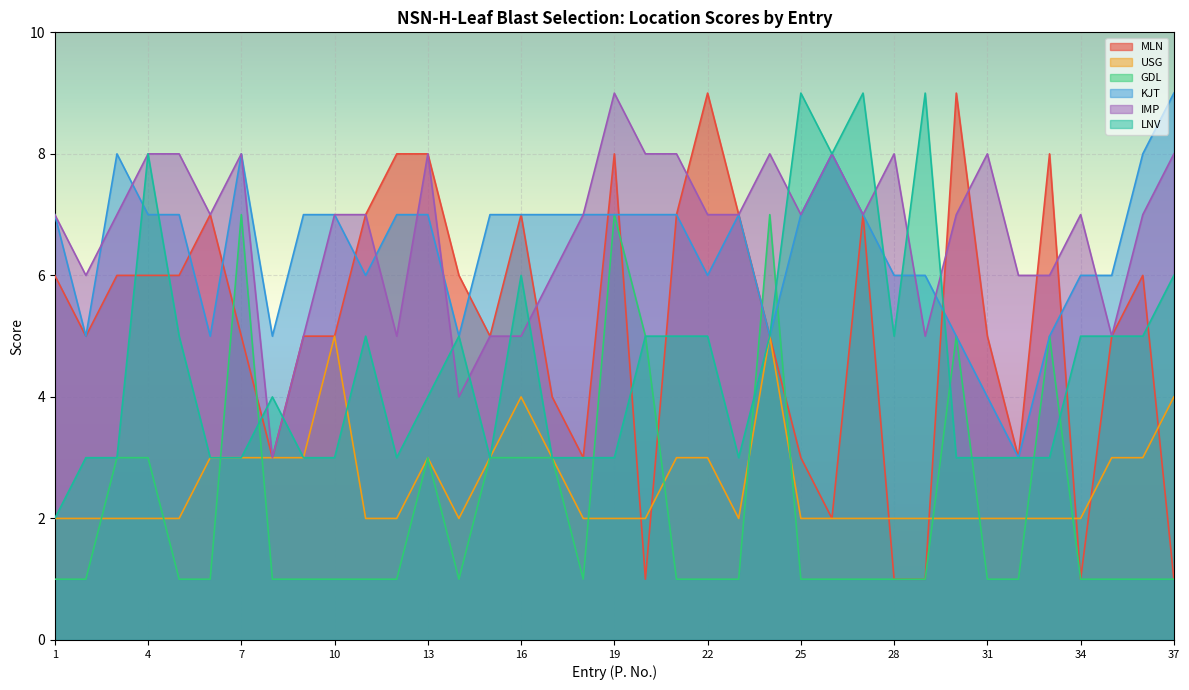

Is it true that IMP equals 6 at 33?

True